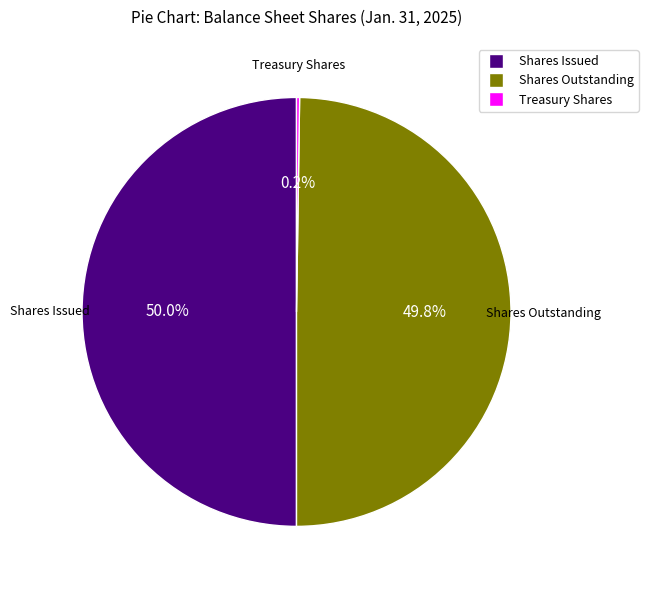

Does any single category account for the majority?

No